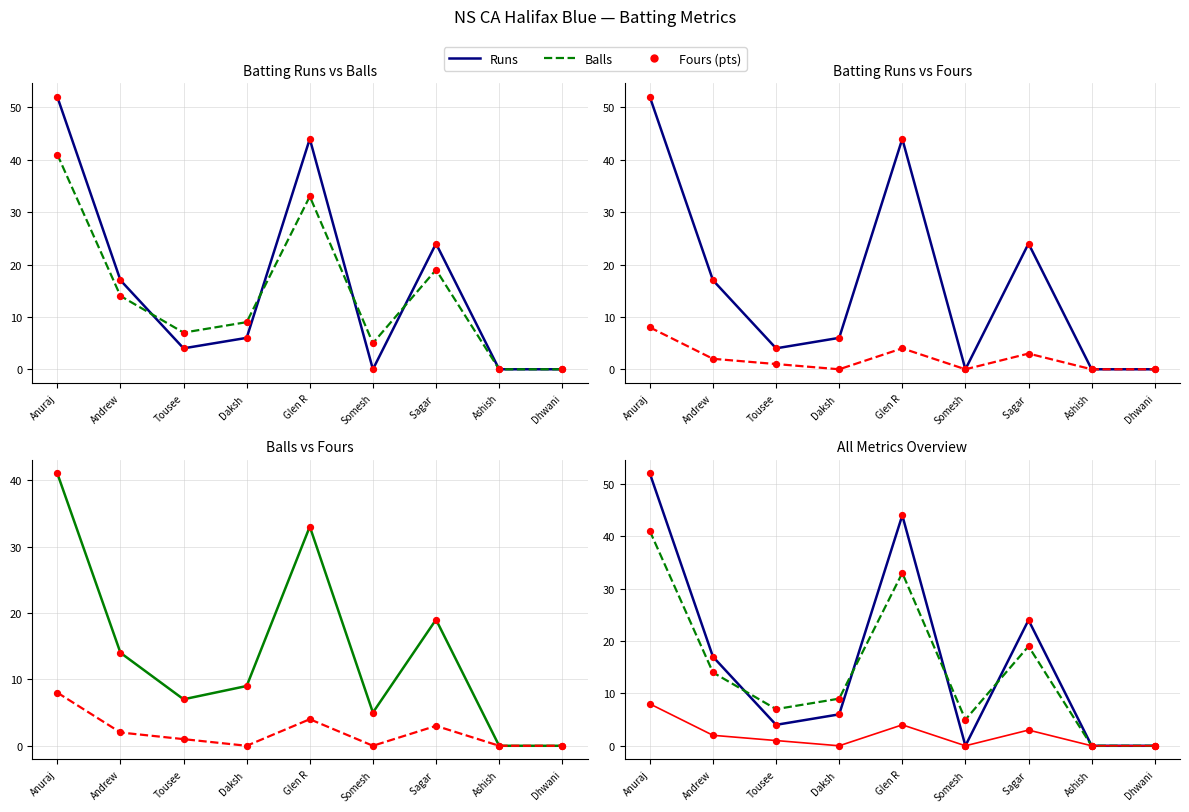

At which category is the sum across all series the highest?

Anuraj